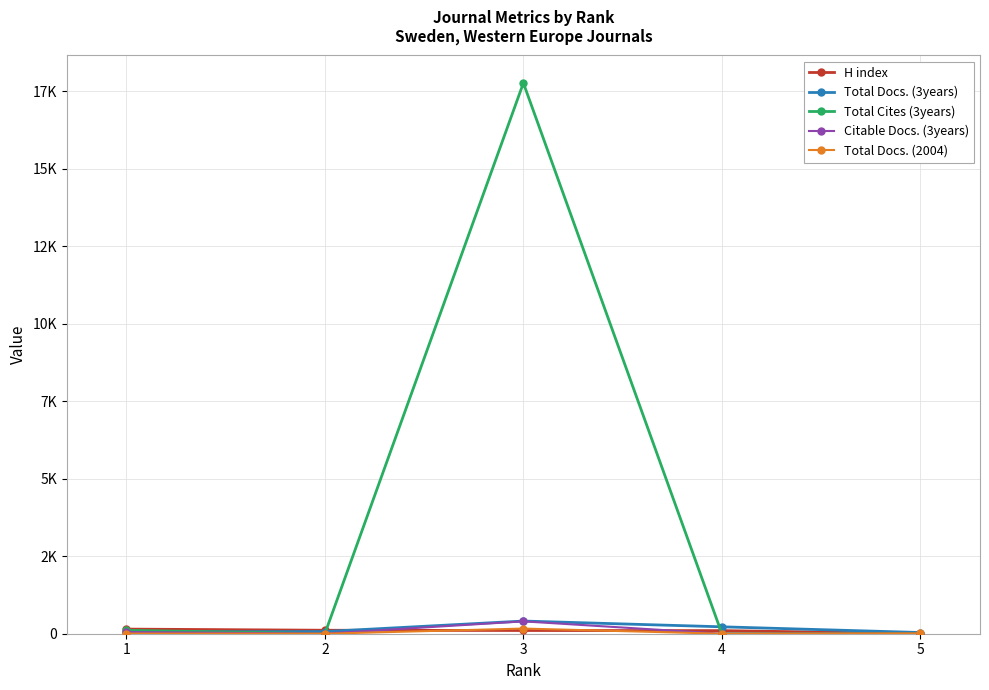

Is this an area chart (filled region under the line)?

No